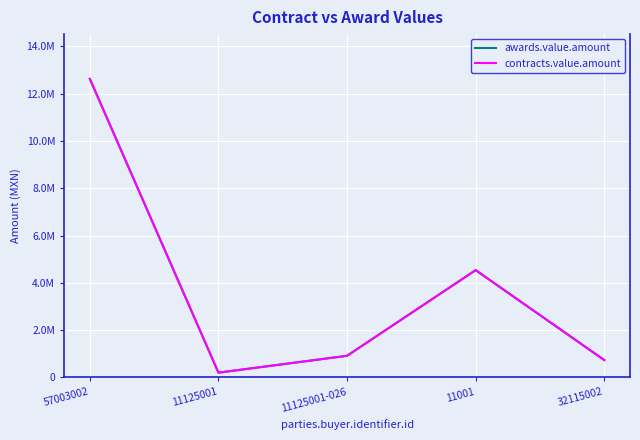

Where is awards.value.amount nearest to the value 6411574?

11001